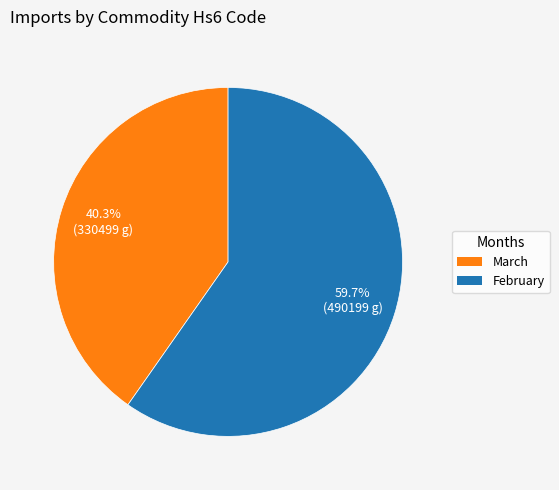

To the nearest percent, what percentage of the pie is February?

60%